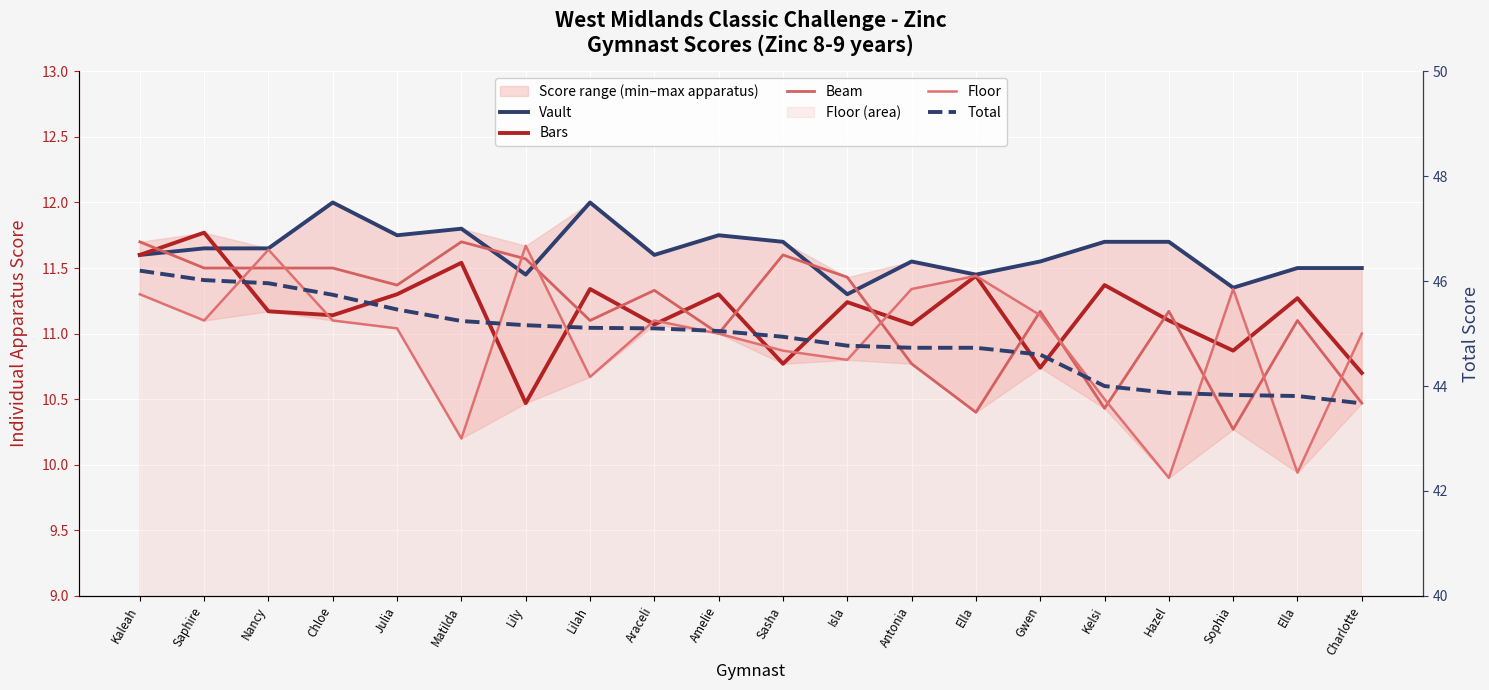

At which category does the chart reach its peak across all series?

Kaleah